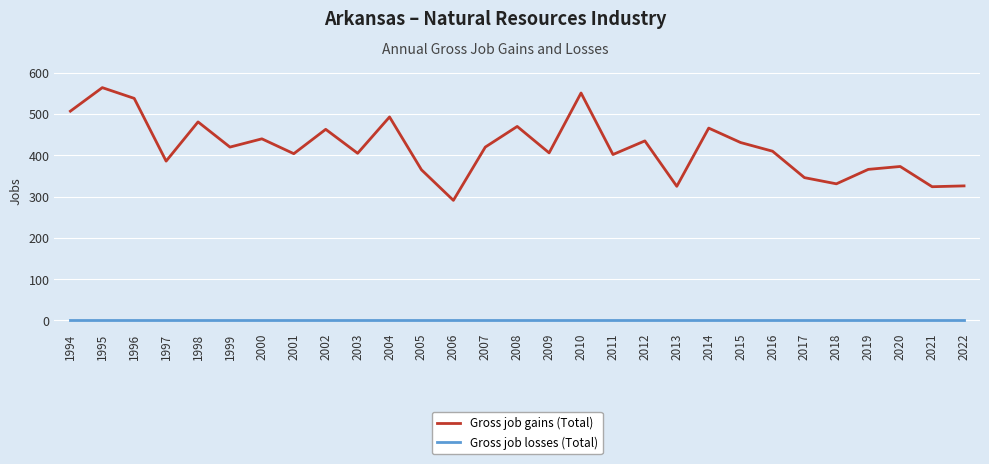

How many lines are shown in the chart?

2